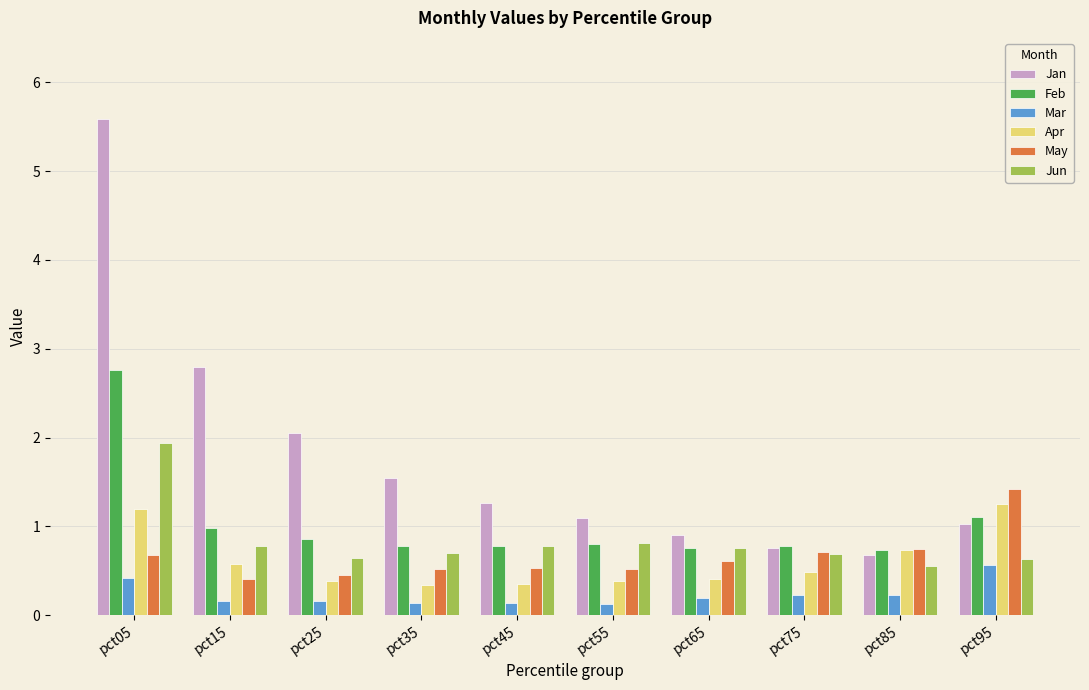

What is the spread (max minus min) of values at pct35?

1.4